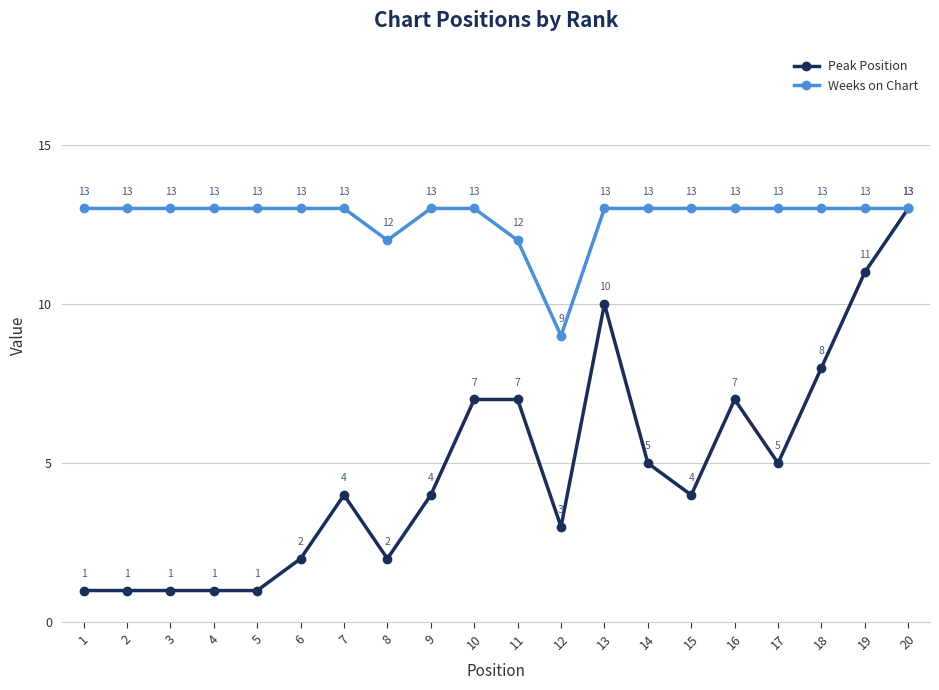

At which category does Weeks on Chart reach its first local valley?

8